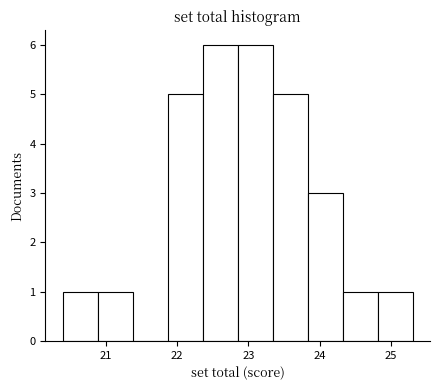

Reading left to right, transcribe this chart: for each bar, give the range it covers on the x-axis and its height. Neither the bar edges nor the heights are printed on the chart, so give them approximately, as read against the axes.

20.40 to 20.89: 1
20.89 to 21.38: 1
21.38 to 21.87: 0
21.87 to 22.36: 5
22.36 to 22.85: 6
22.85 to 23.34: 6
23.34 to 23.83: 5
23.83 to 24.32: 3
24.32 to 24.81: 1
24.81 to 25.30: 1